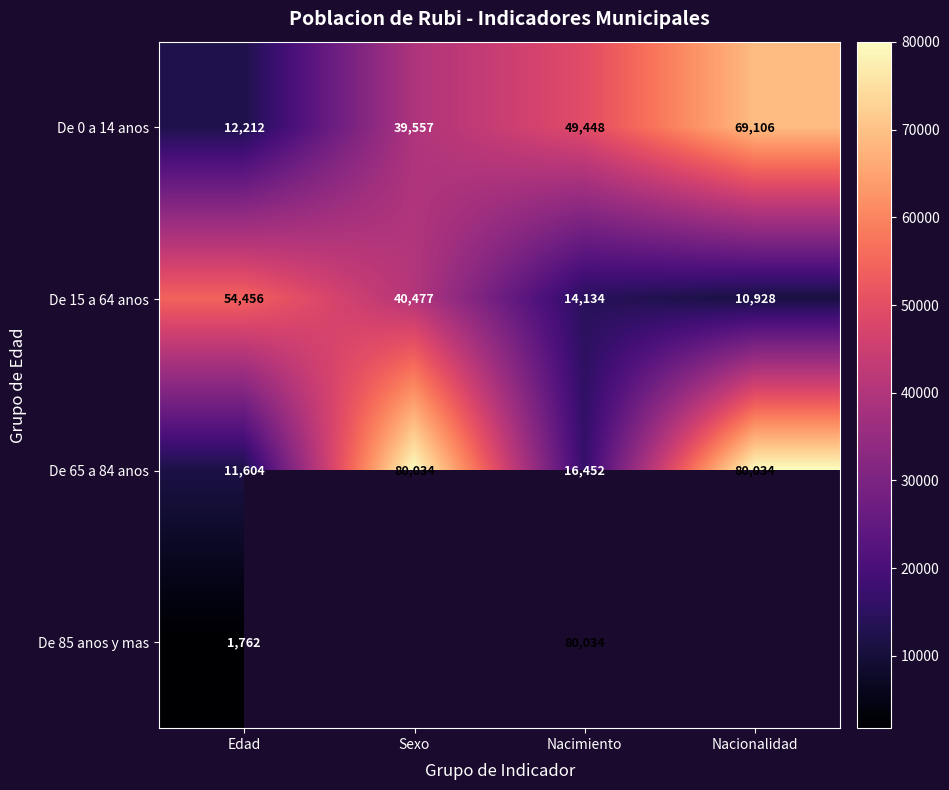

Is the value of De 65 a 84 anos at Nacionalidad greater than the value of De 15 a 64 anos at Nacionalidad?

Yes